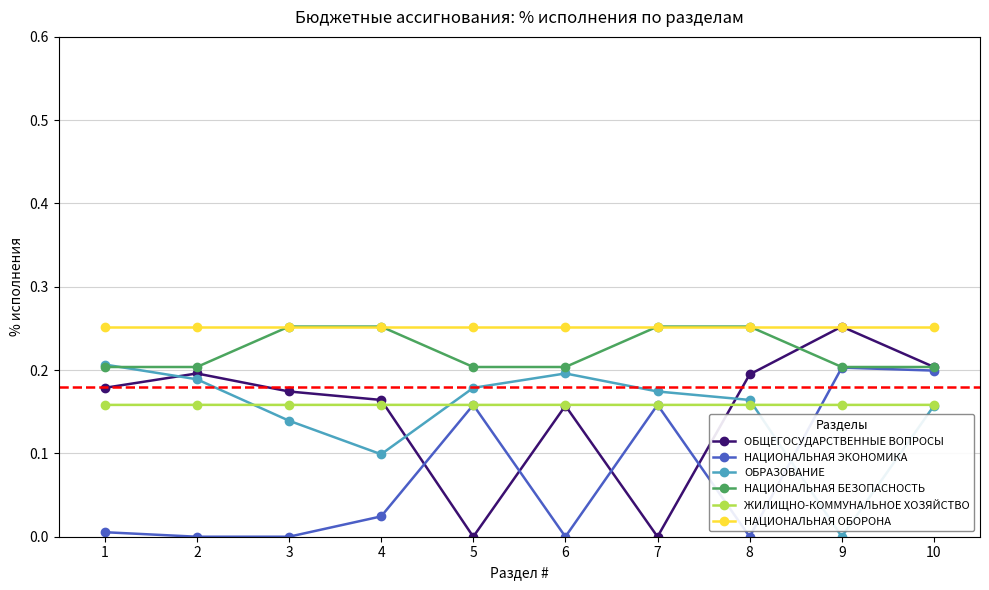

True or false: ОБРАЗОВАНИЕ has a value of 0.0 at 9.

True